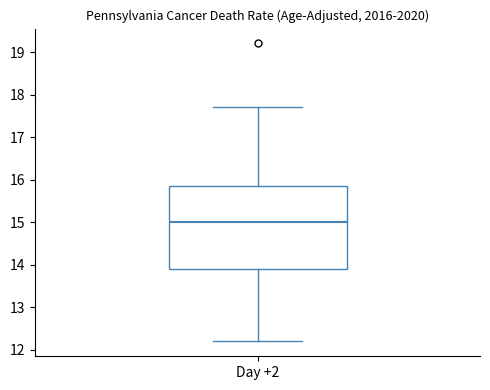

Where does the median line of the box for Day +2 sit on the y-axis? The values are not printed on the chart, so give them approximately, as read against the axis.

15.0